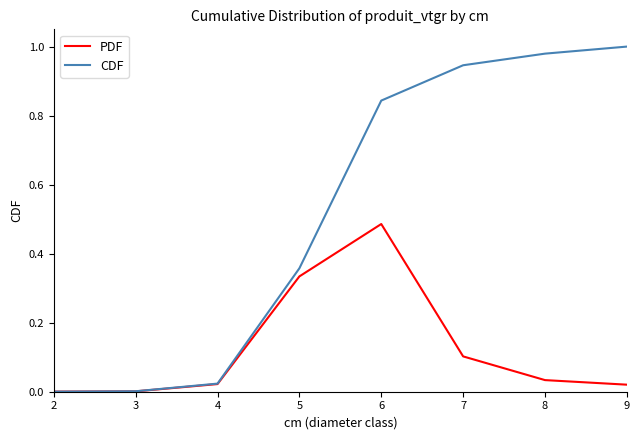

What is the sum of the CDF values at 6 and 5?

1.2